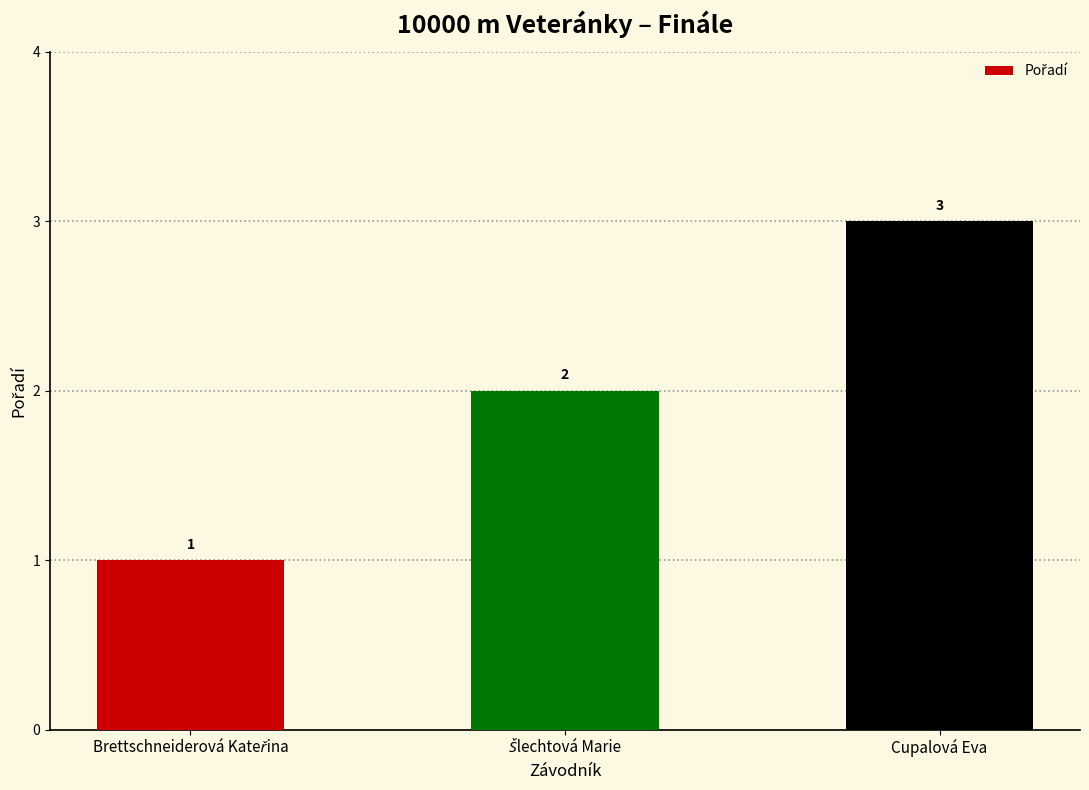

True or false: the data shows 5 at Cupalová Eva.

False